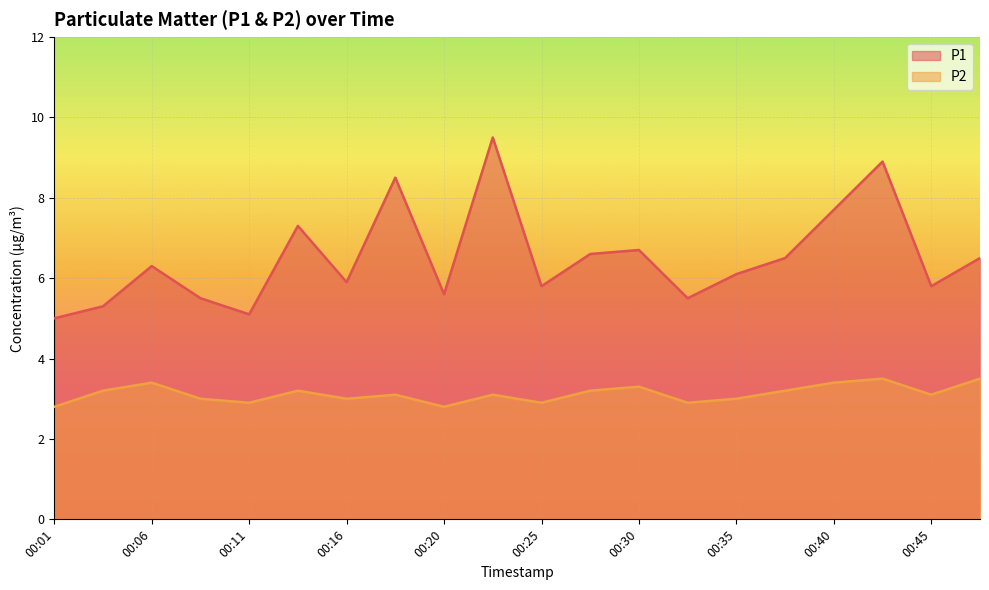

What is the difference between the maximum and minimum values in the P1 series?

4.5